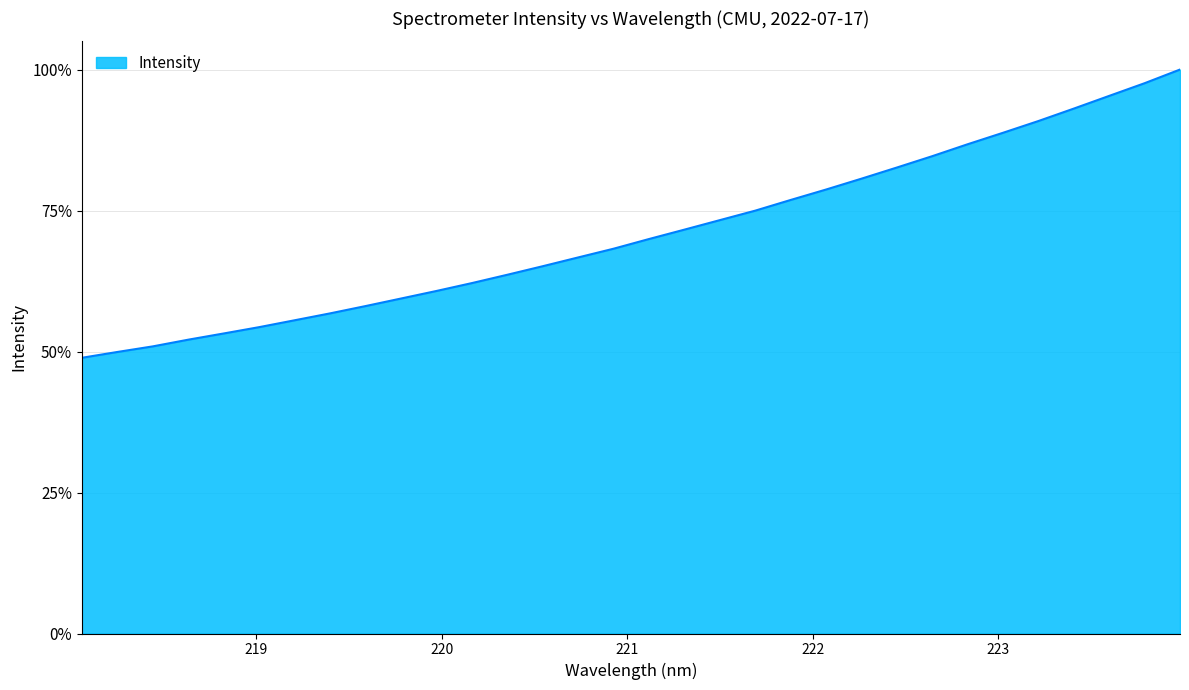

What is the label of the 24th point from the right?

219.589